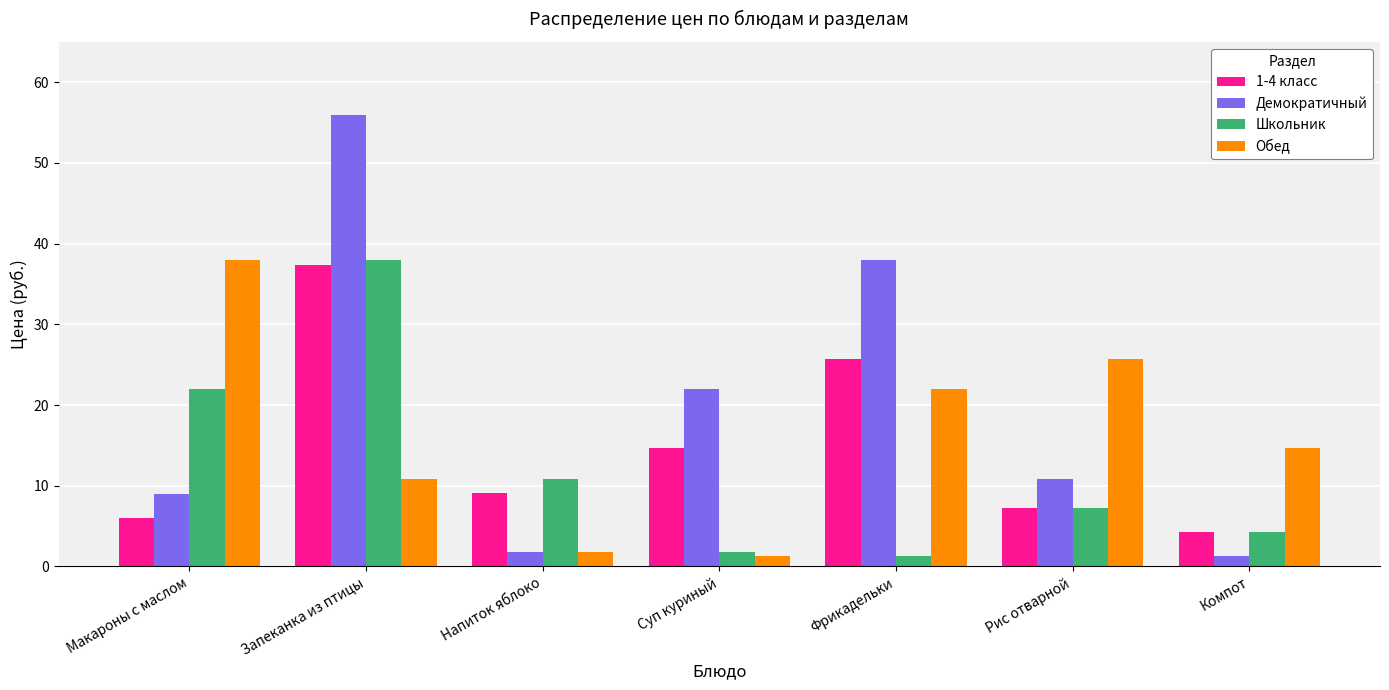

Which category has the highest value across all series?

Запеканка из птицы